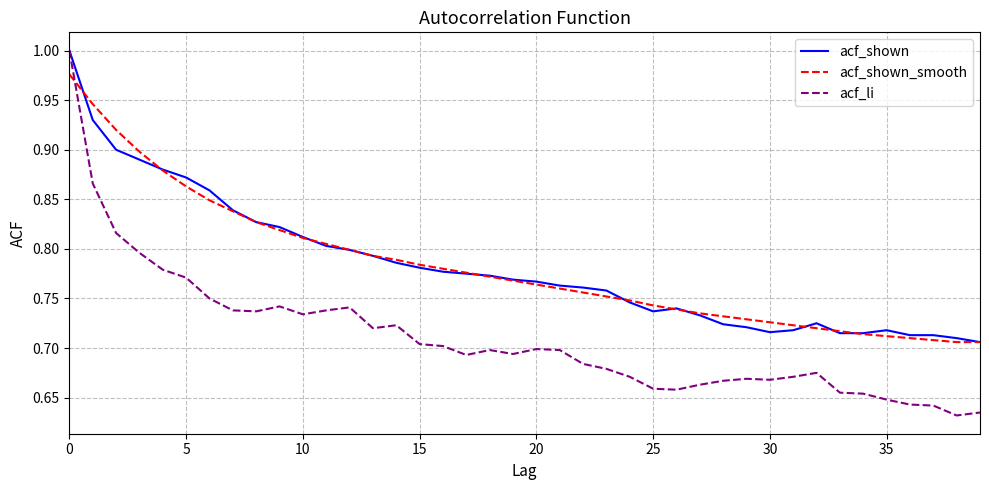

Which series has the largest range (max minus min)?

acf_li